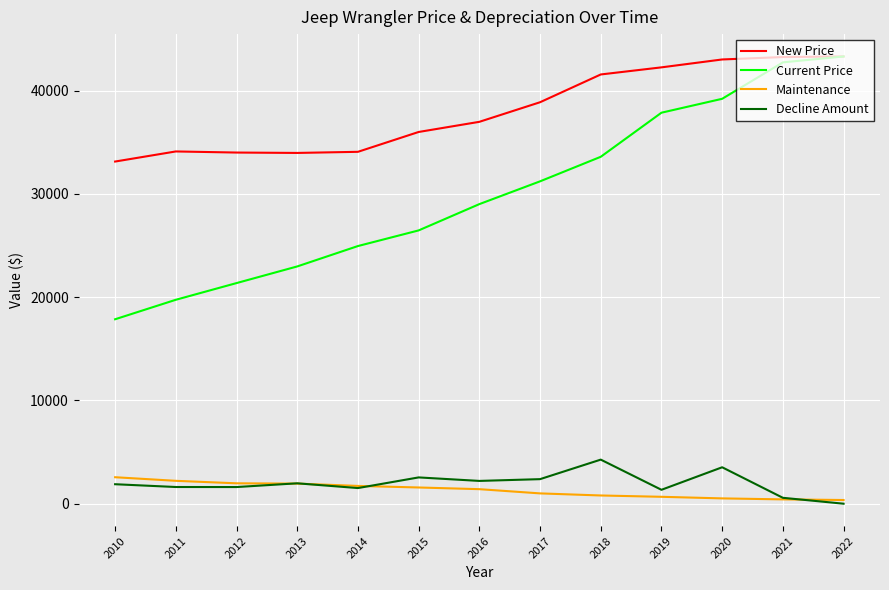

How many values in the Current Price series exceed 29004?

6